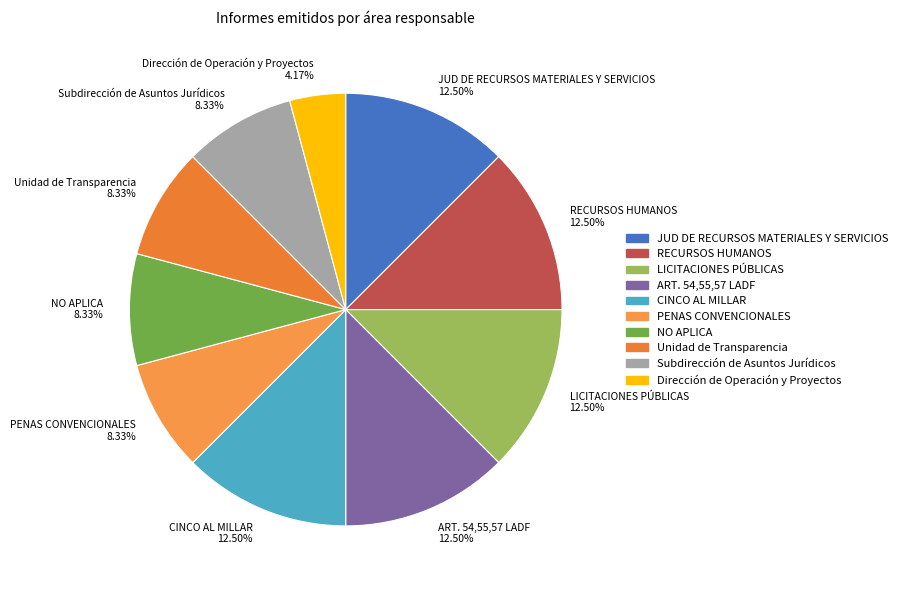

Combined, do Subdirección de Asuntos Jurídicos and ART. 54,55,57 LADF account for over 50%?

No